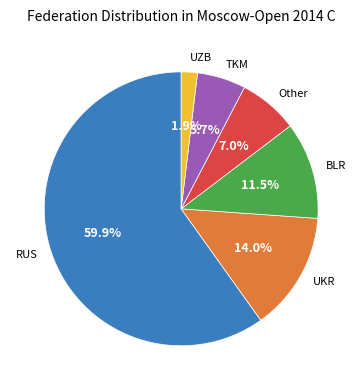

What percentage is NOT represented by TKM?

94.3%